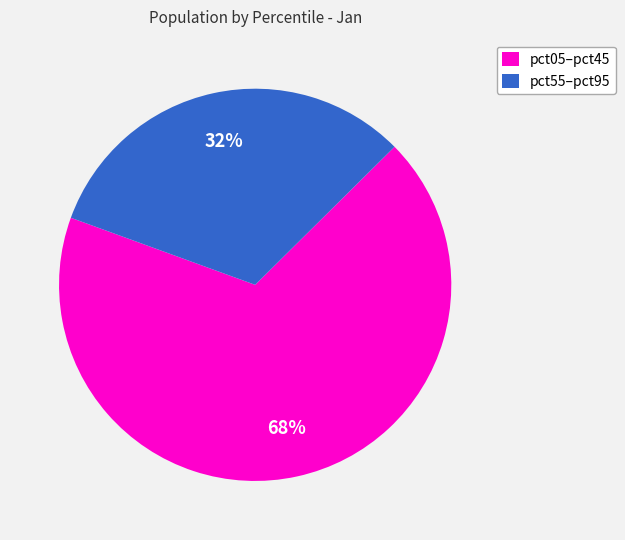

The pct55–pct95 slice represents 32% of the pie. True or false?

True